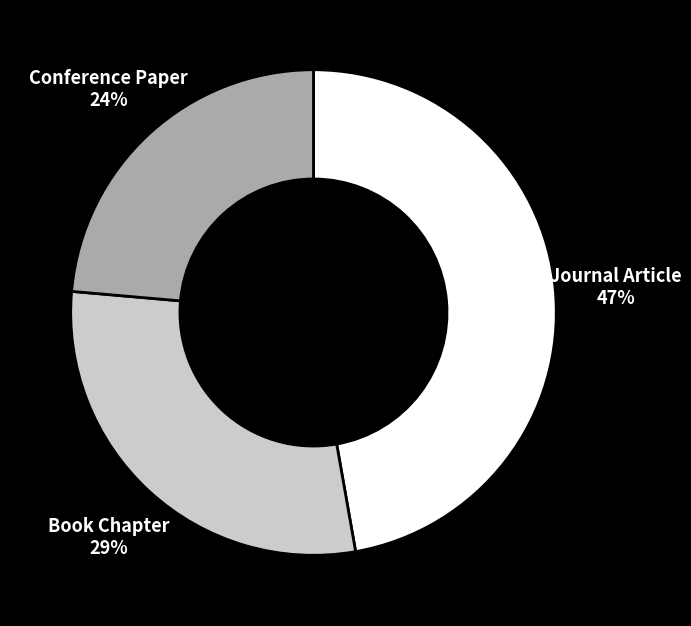

To the nearest percent, what is the combined percentage of Journal Article and Conference Paper?

71%